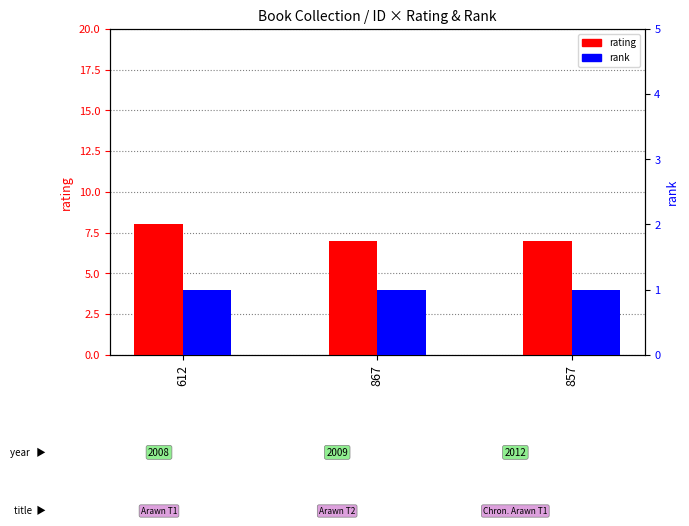

What is the sum of all rating values?

22